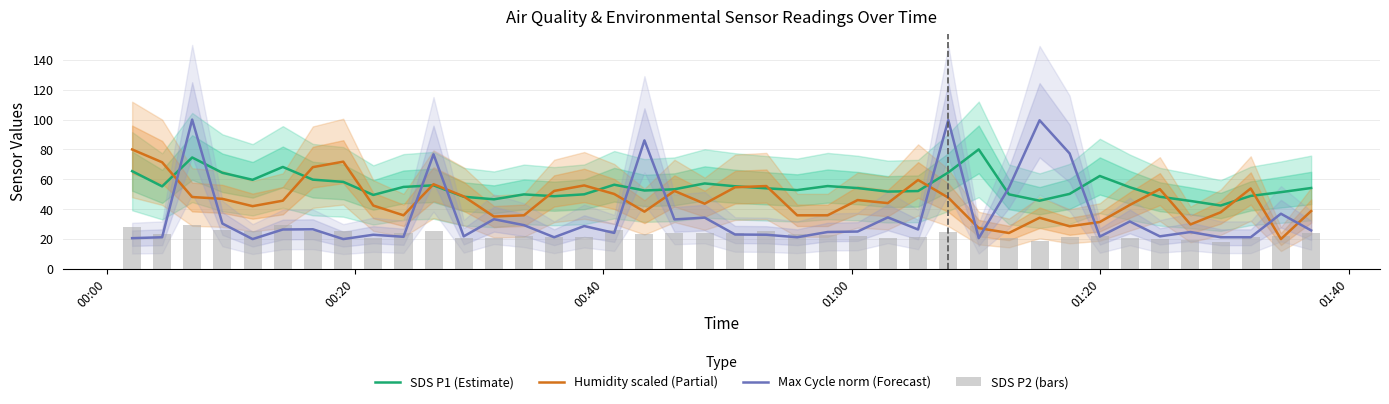

How many intersections are there between SDS P1 (Estimate) and Max Cycle norm (Forecast)?

10